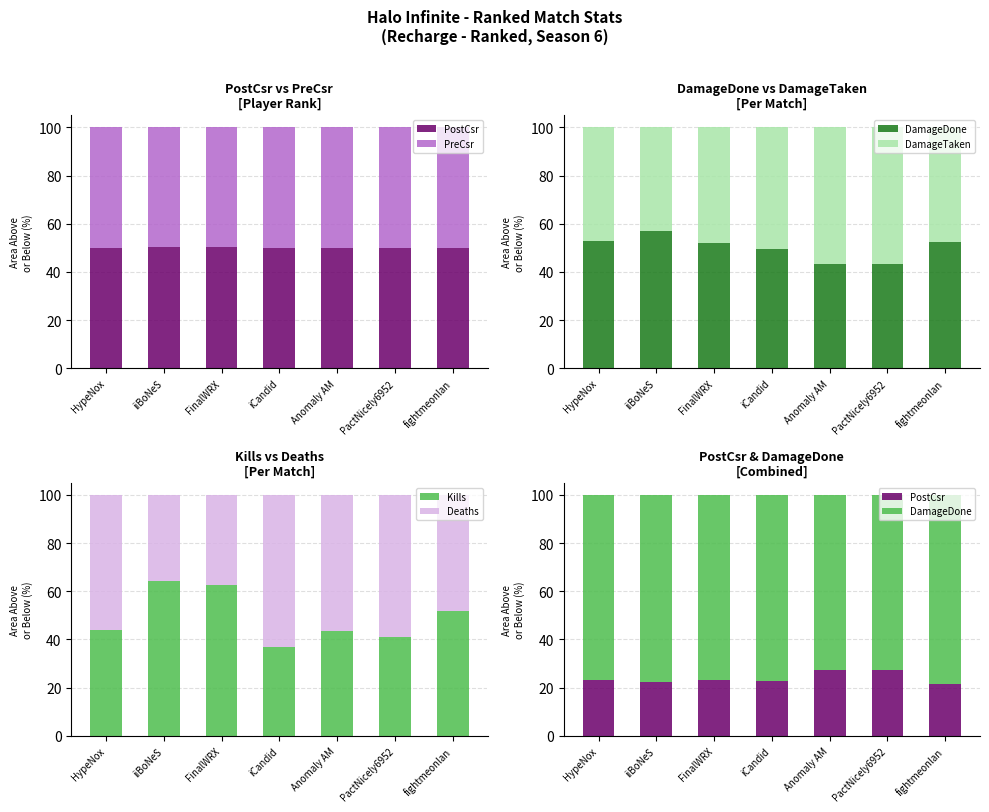

What is the label of the 5th bar from the left?

Anomaly AM